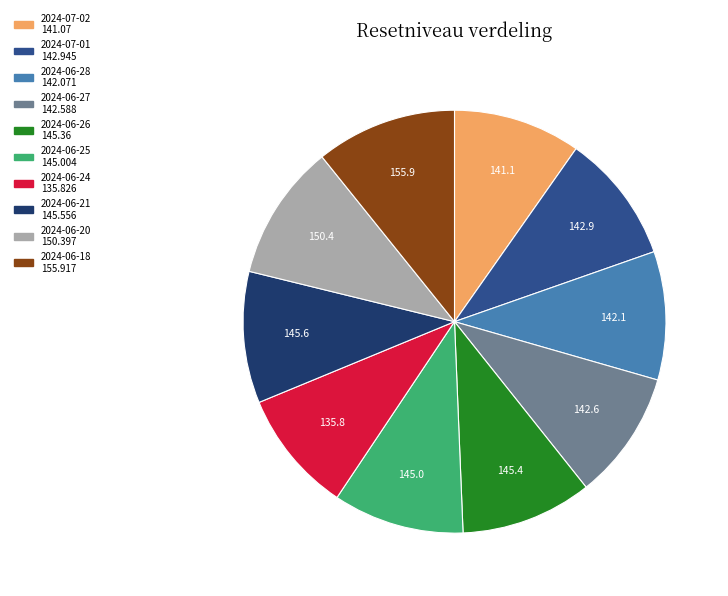

Do 2024-06-27 and 2024-06-24 together represent more than half of the pie?

No